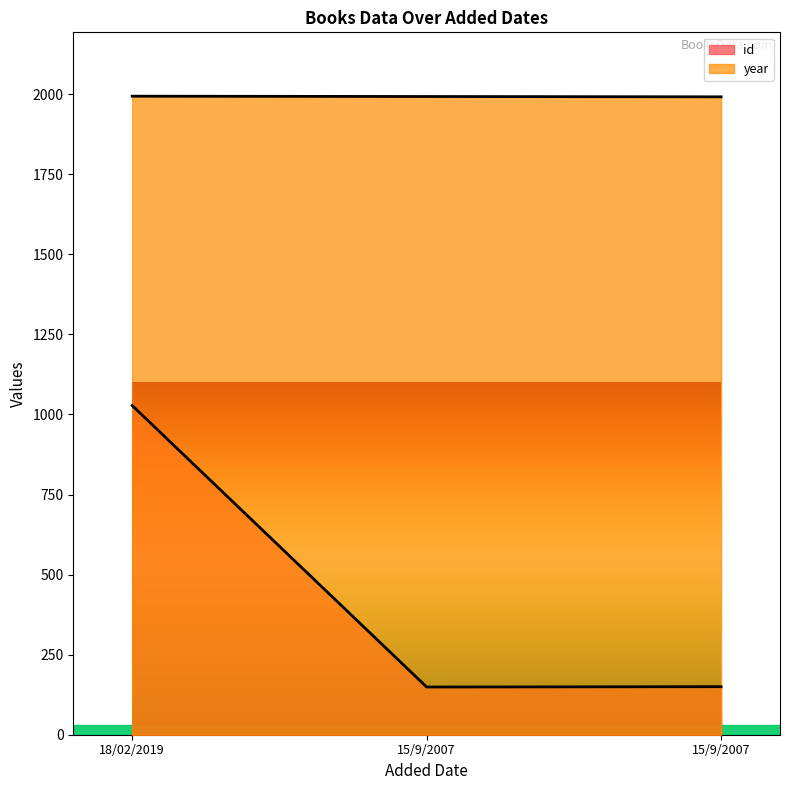

Rank the series by their average value, from highest to lowest.

year, id